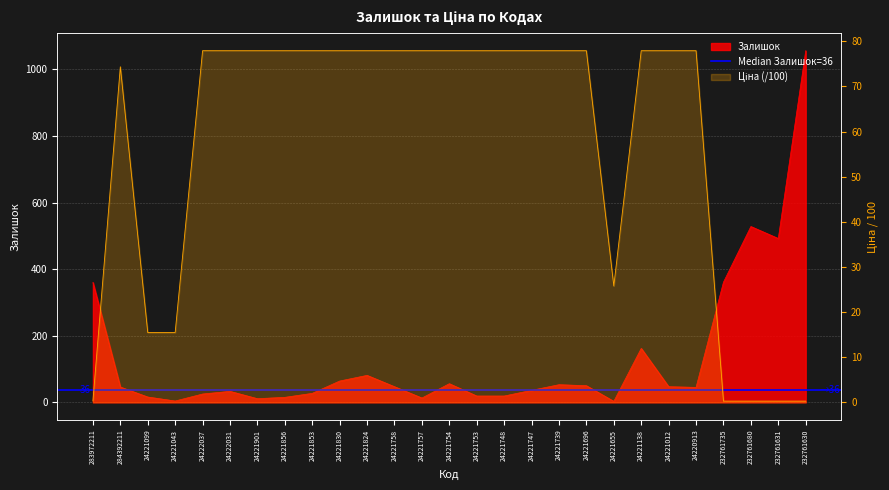

Reading left to right, extract all data points from this chart.

Залишок: 360.0	46.0	16.0	4.0	25.0	33.0	11.0	15.0	27.0	64.0	81.0	47.0	13.0	56.0	19.0	19.0	36.0	53.0	50.0	3.0	162.0	47.0	45.0	361.0	528.0	492.0	1056.0
Ціна: 0.3	74.4	15.5	15.5	77.9	77.9	77.9	77.9	77.9	77.9	77.9	77.9	77.9	77.9	77.9	77.9	77.9	77.9	77.9	25.8	77.9	77.9	77.9	0.3	0.3	0.3	0.3